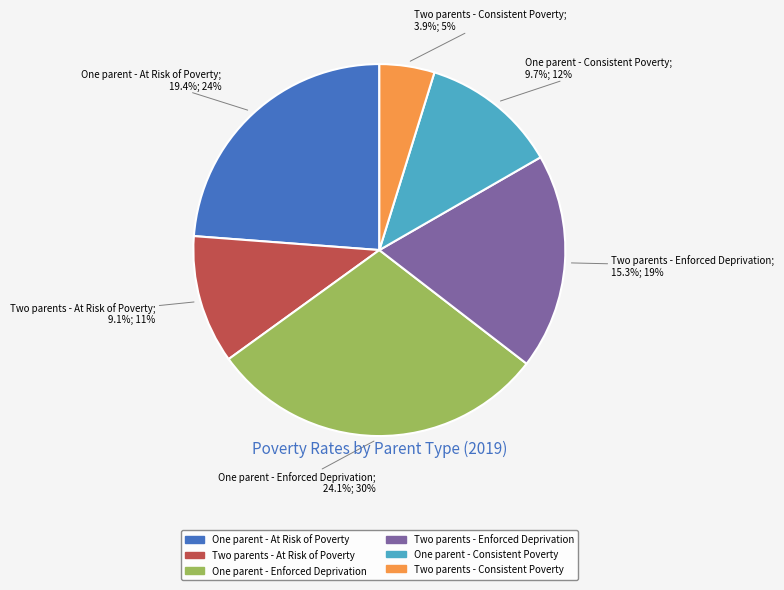

Which slice is the smallest?

Two parents - Consistent Poverty